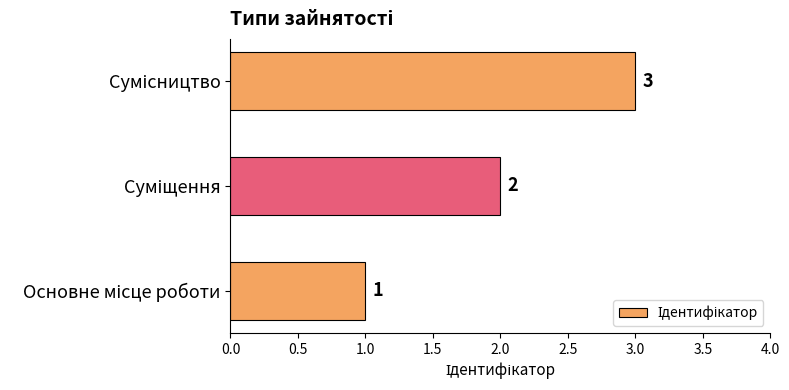

How many values are between 1 and 3?

3